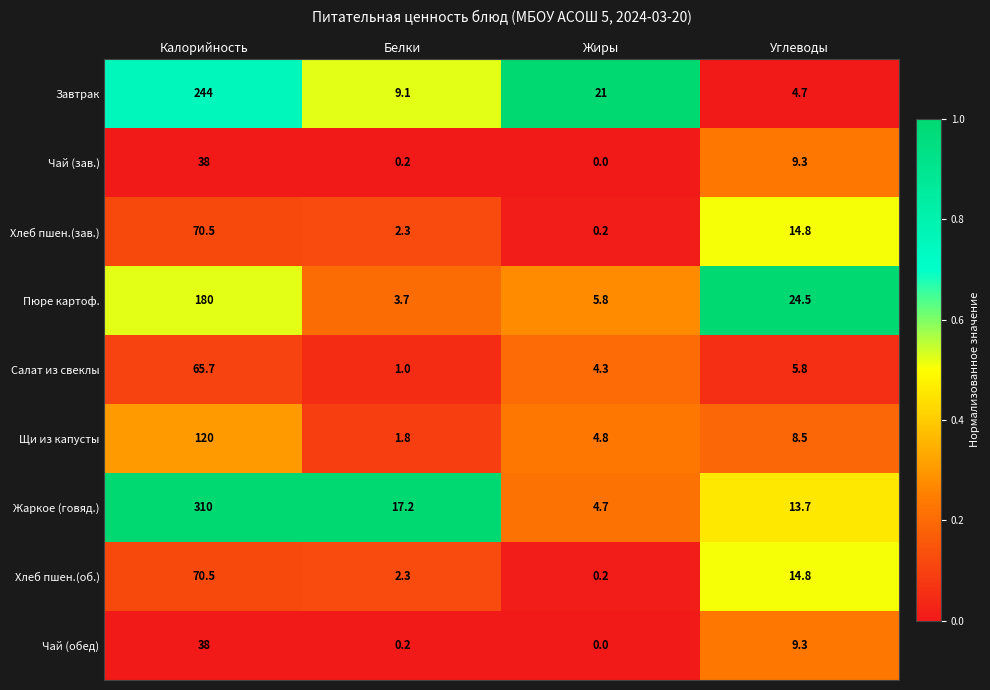

The Хлеб пшен.(об.) series shows 14.8 at Углеводы. True or false?

True